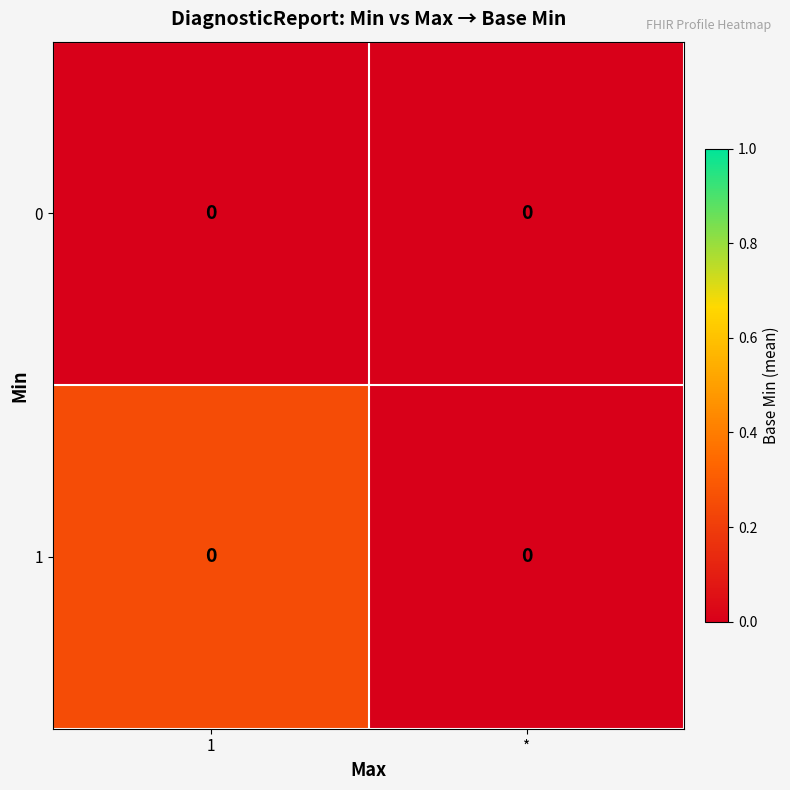

Reading left to right, extract all data points from this chart.

0: 1=0.0	*=0.0
1: 1=0.0	*=0.0